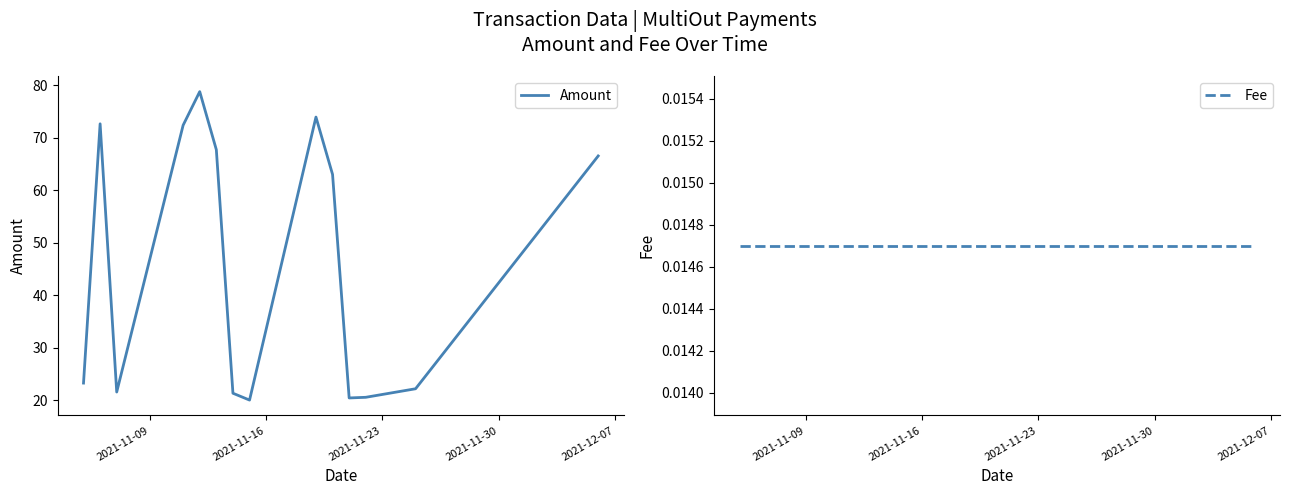

What is the maximum value for Amount?

78.7